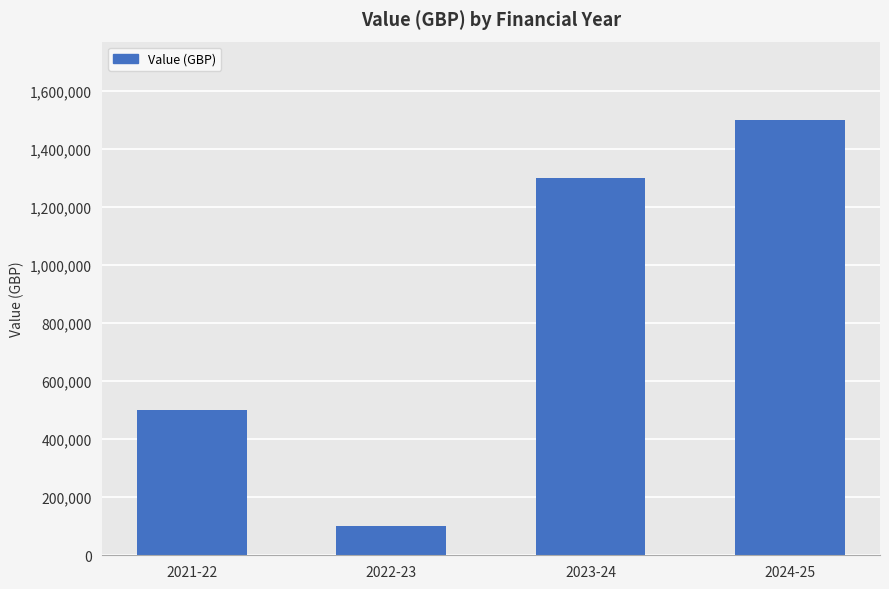

What is the label of the 4th bar from the left?

2024-25